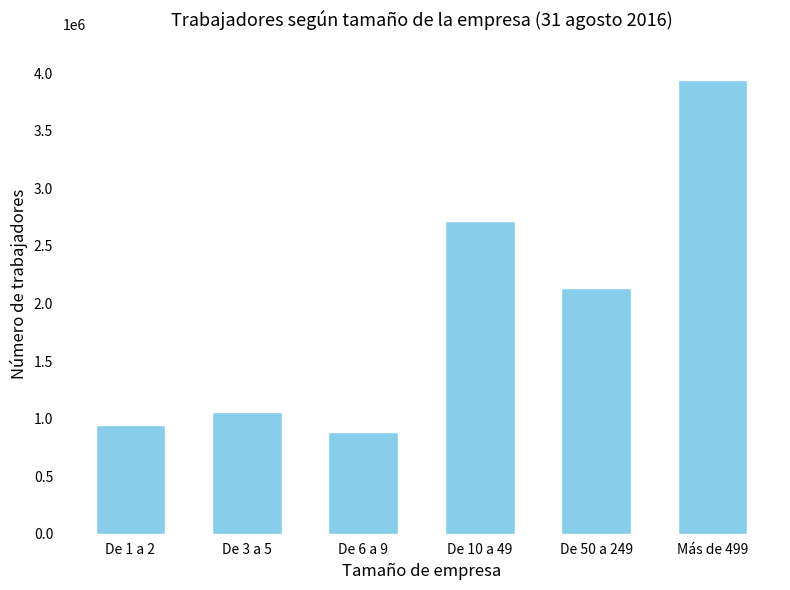

What is the minimum value shown in the chart?

887295